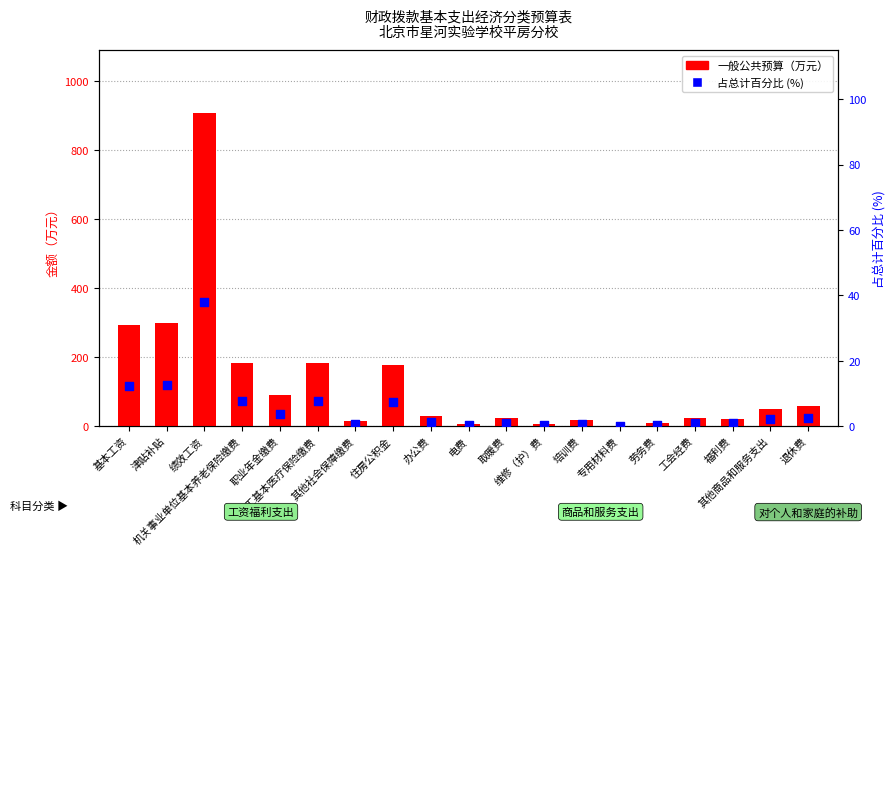

What are all the series names shown in the legend?

一般公共预算（万元）, 占总计百分比